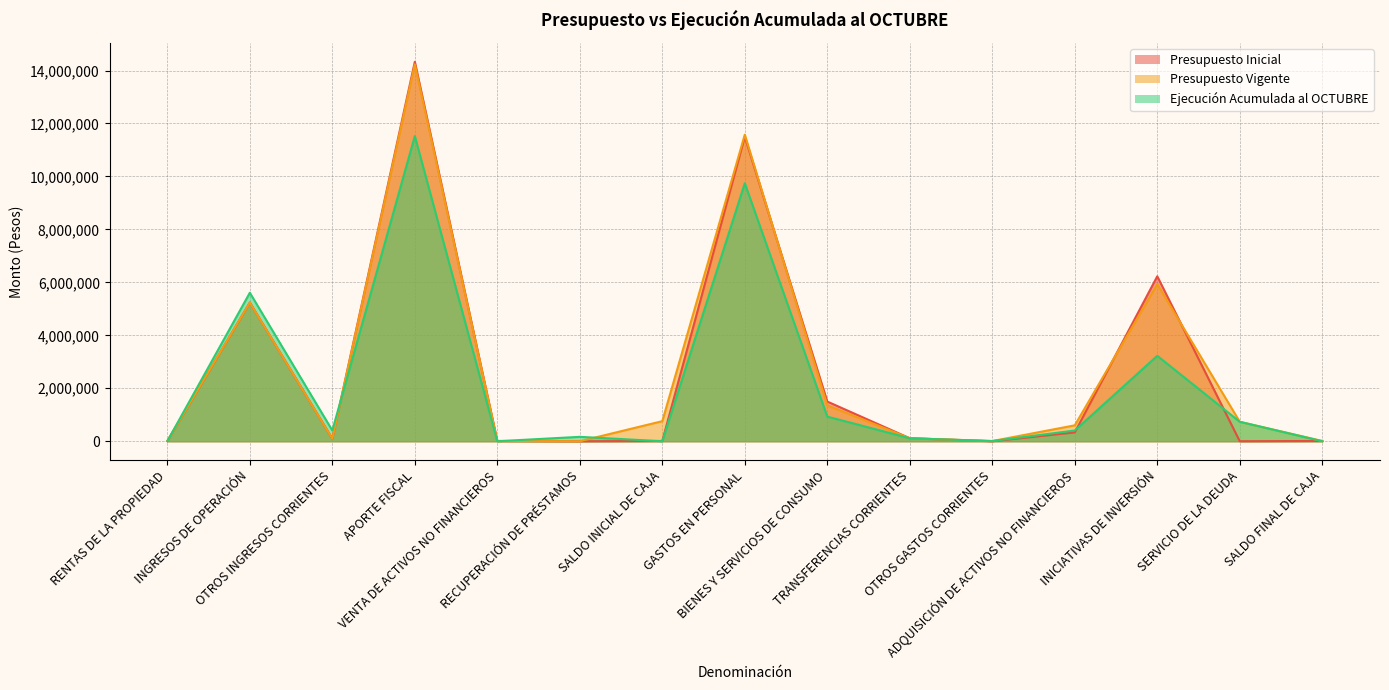

At which label is Presupuesto Vigente closest to 7116197?

INICIATIVAS DE INVERSIÓN